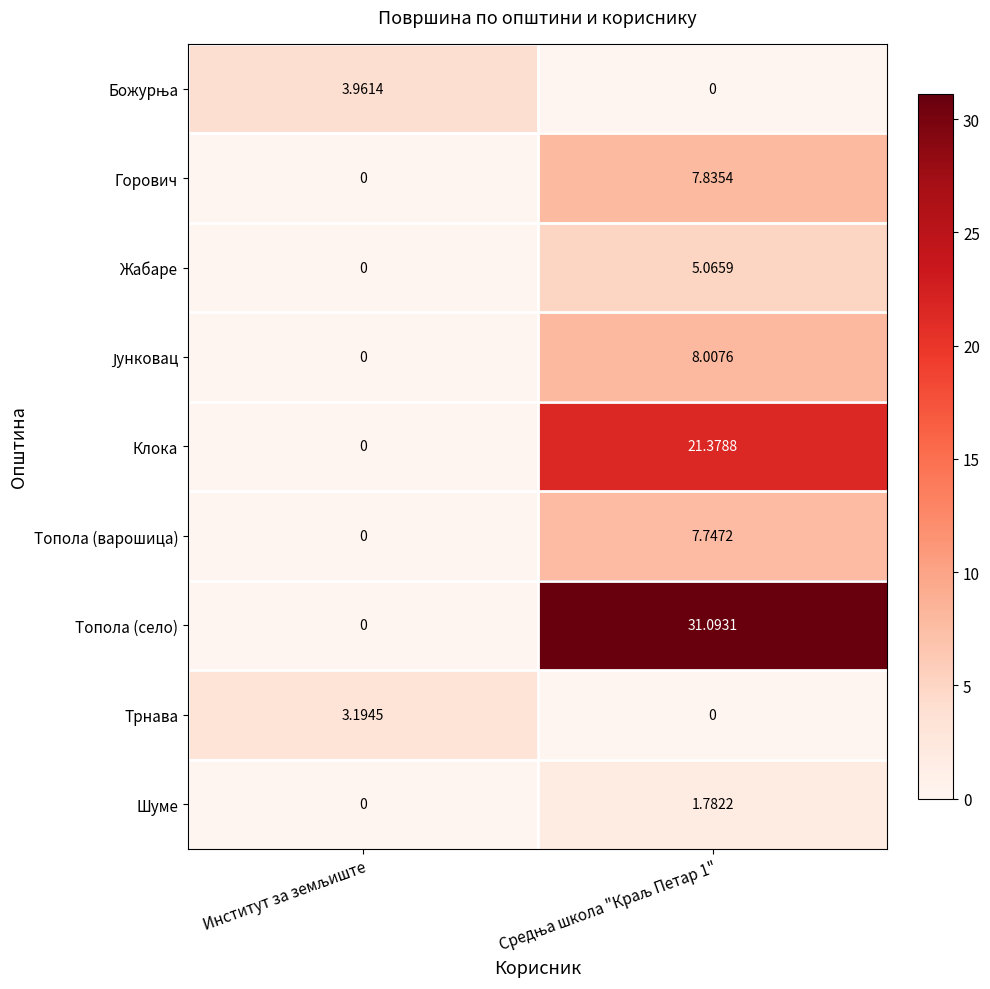

Which series has the largest range (max minus min)?

Топола (село)